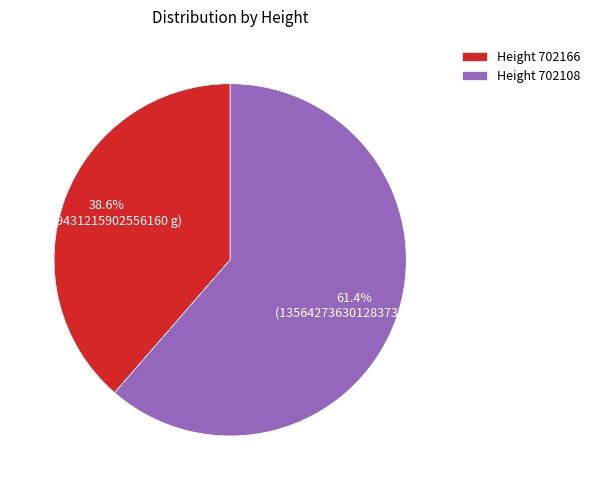

Rank the categories by value from highest to lowest.

Height 702108, Height 702166